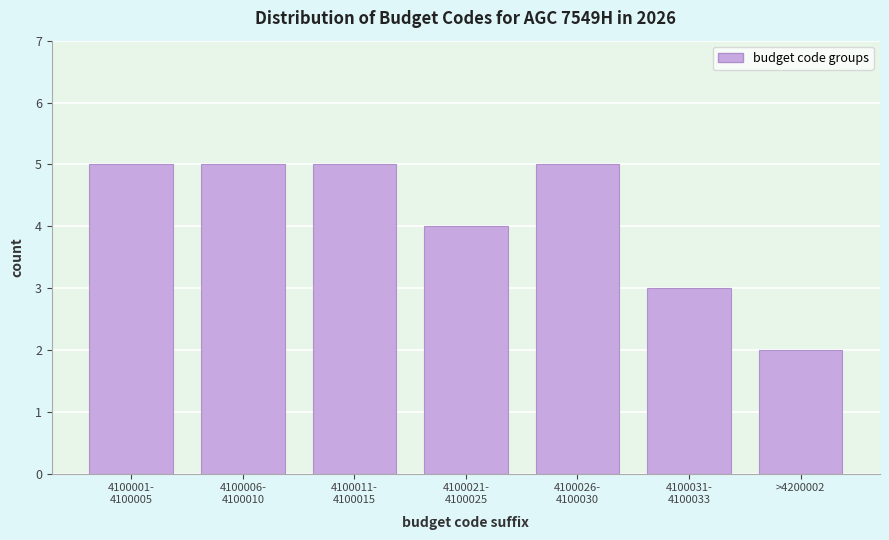

Reading left to right, transcribe all the data shown in this chart.

5	5	5	4	5	3	2